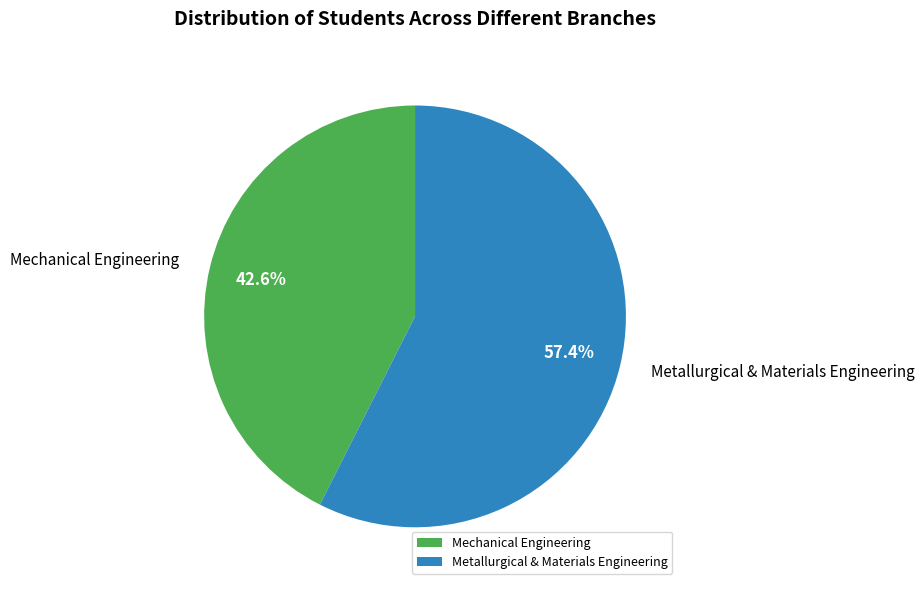

Which category has the smallest portion of the pie?

Mechanical Engineering